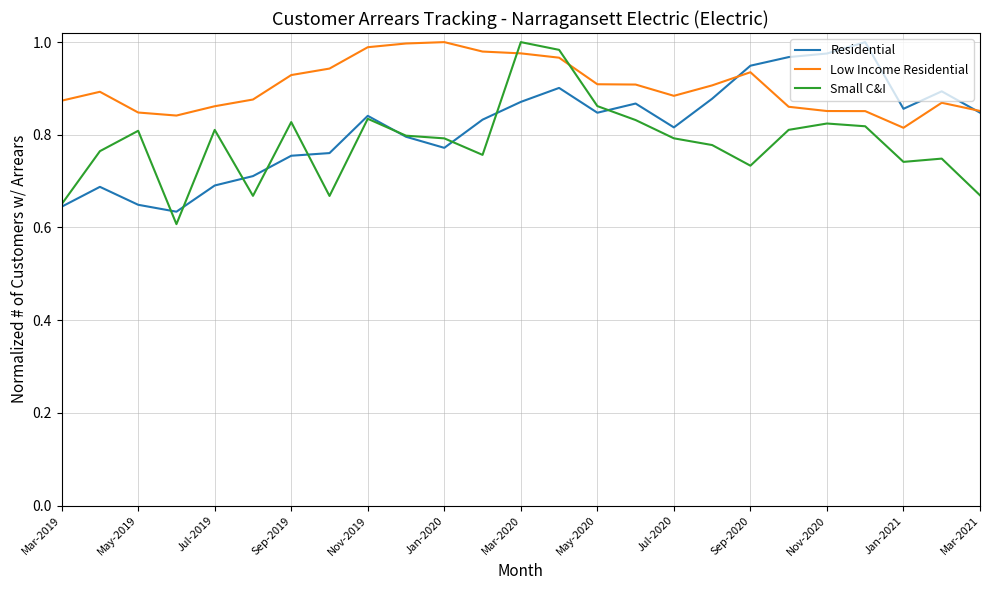

Which series has the largest total across all categories?

Low Income Residential